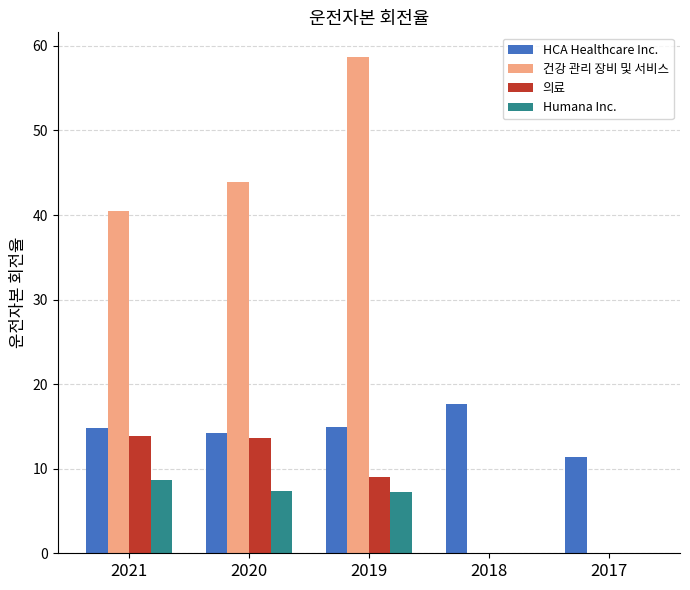

What value does the 건강 관리 장비 및 서비스 series have at 2019?

58.7